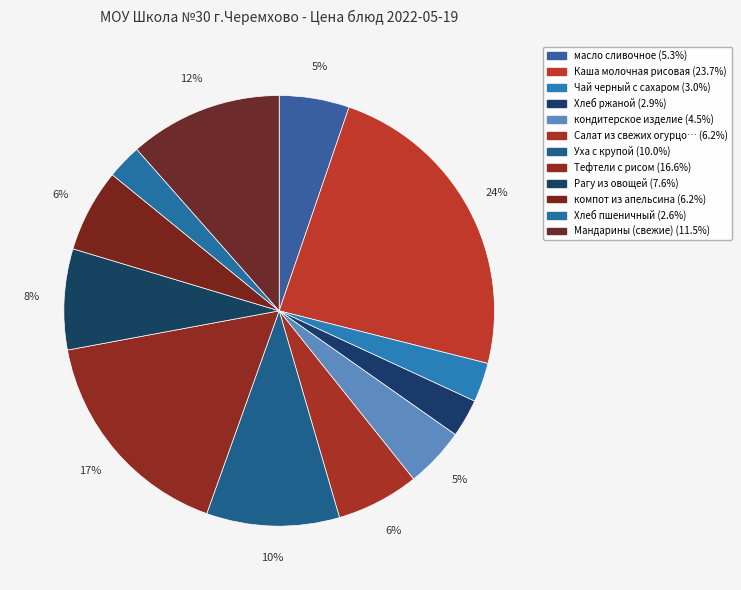

Which slice is the largest?

Каша молочная рисовая